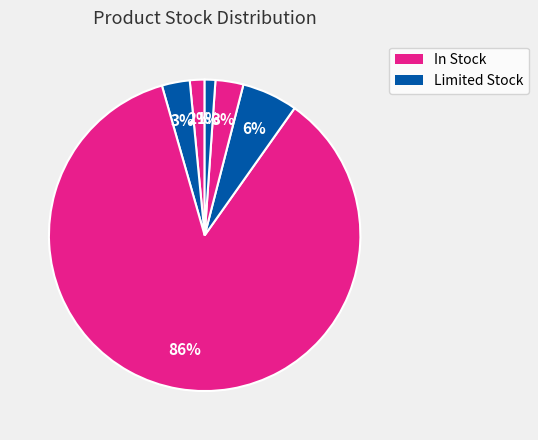

Is there any slice that represents more than half of the pie?

Yes